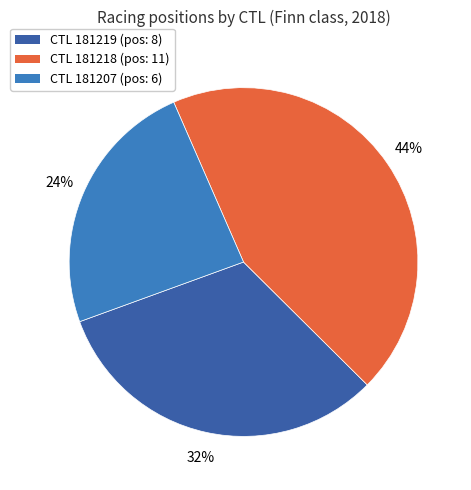

The CTL 181219 (pos: 8) slice represents 32% of the pie. True or false?

True